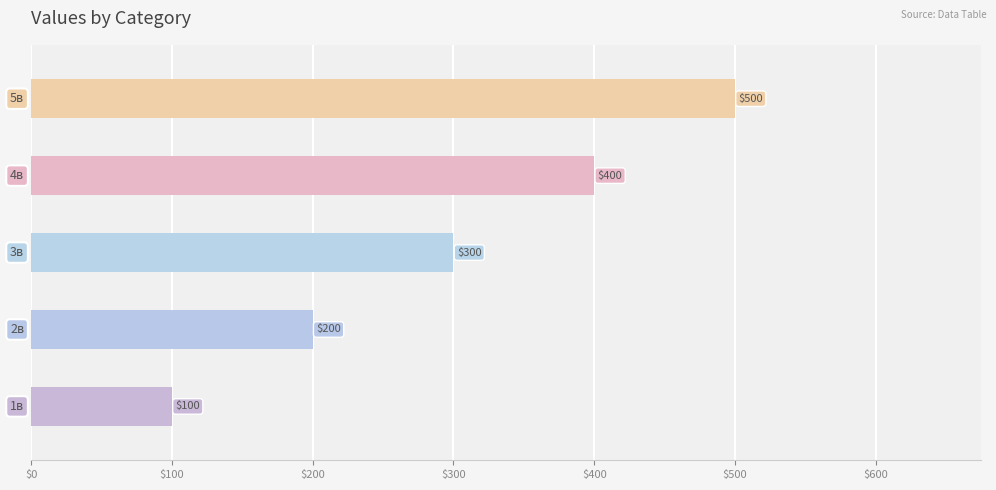

How many series are shown in this chart?

1